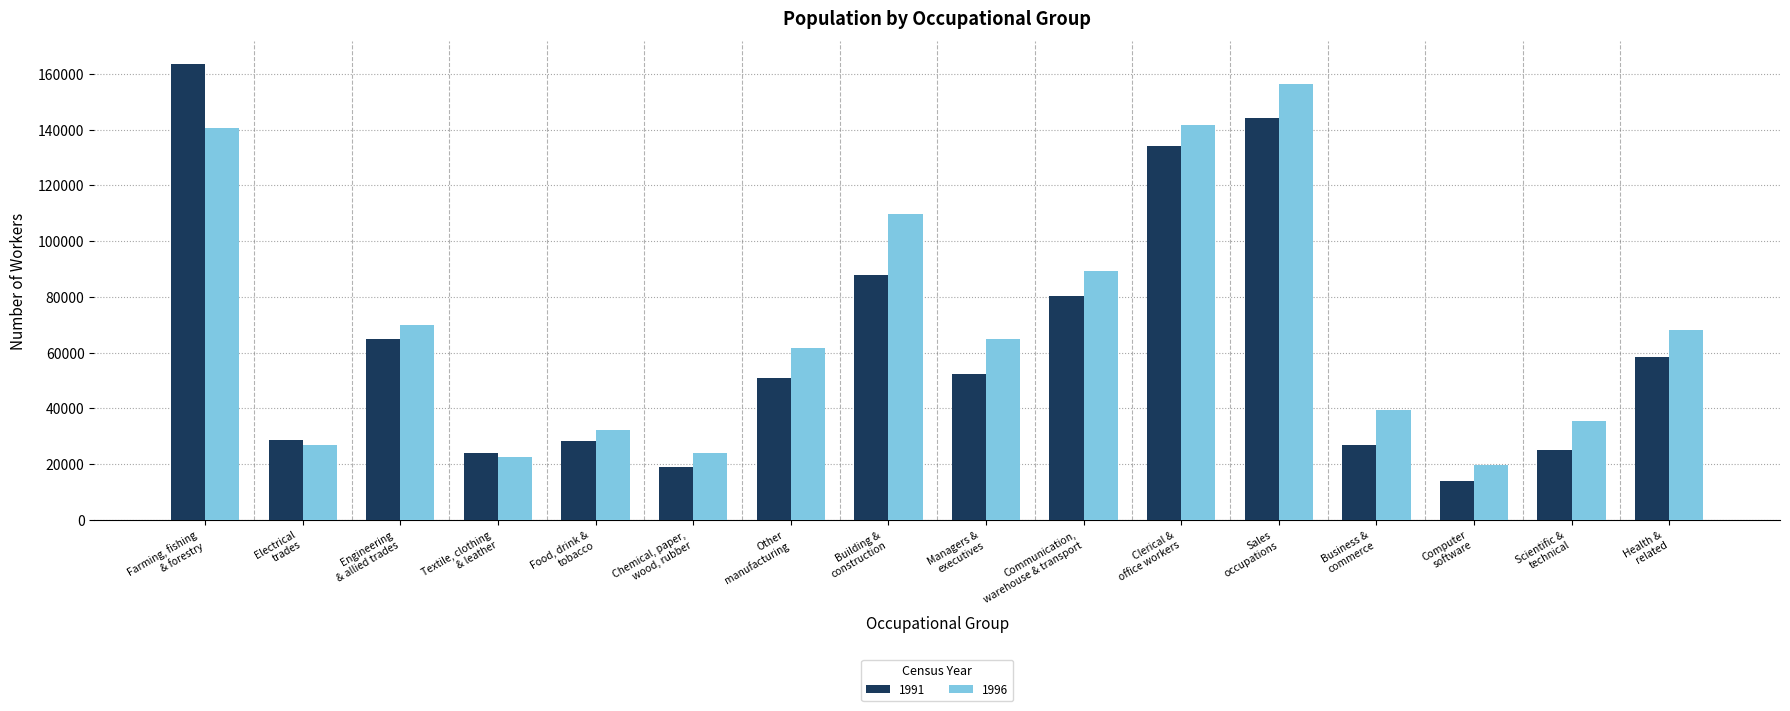

List the labels in order of 1996 value, largest first.

Sales
occupations, Clerical &
office workers, Farming, fishing
& forestry, Building &
construction, Communication,
warehouse & transport, Engineering
& allied trades, Health &
related, Managers &
executives, Other
manufacturing, Business &
commerce, Scientific &
technical, Food, drink &
tobacco, Electrical
trades, Chemical, paper,
wood, rubber, Textile, clothing
& leather, Computer
software